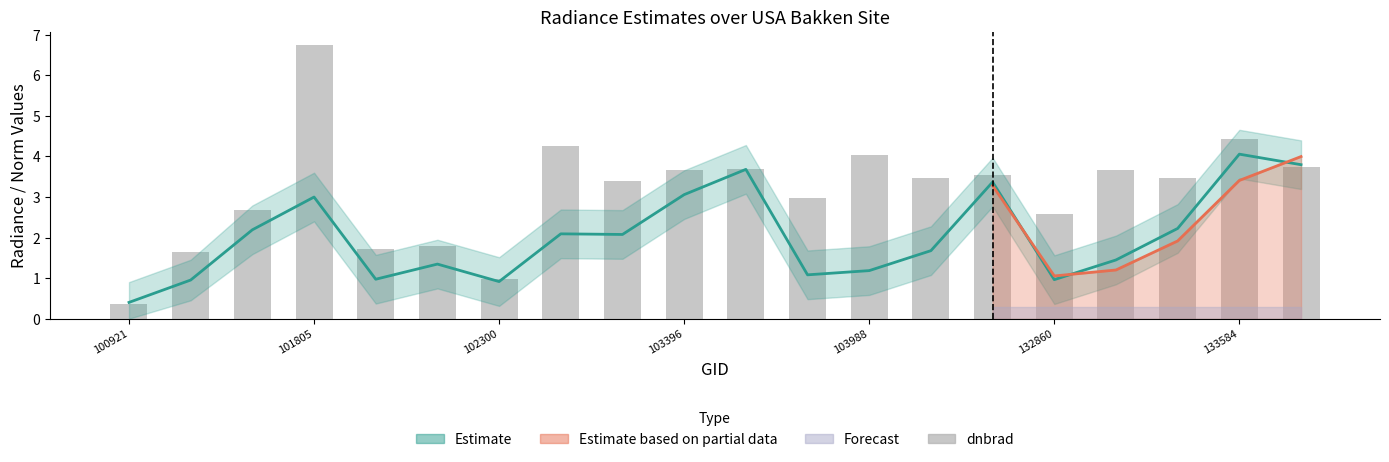

How many data points in Estimate are less than 2?

10